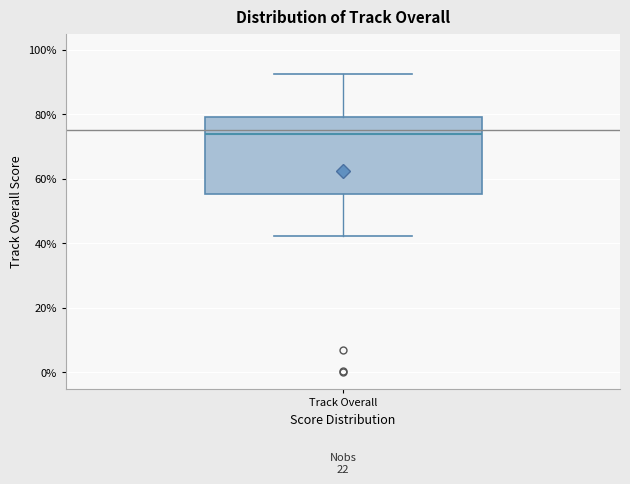

Transcribe this box plot: give where the median line is, the range the box spans, and where the two whiskers end, as read against the y-axis. The values are not printed on the chart, so give them approximately, as read against the axis.

median 74, box 56 to 80, whiskers 42 to 92